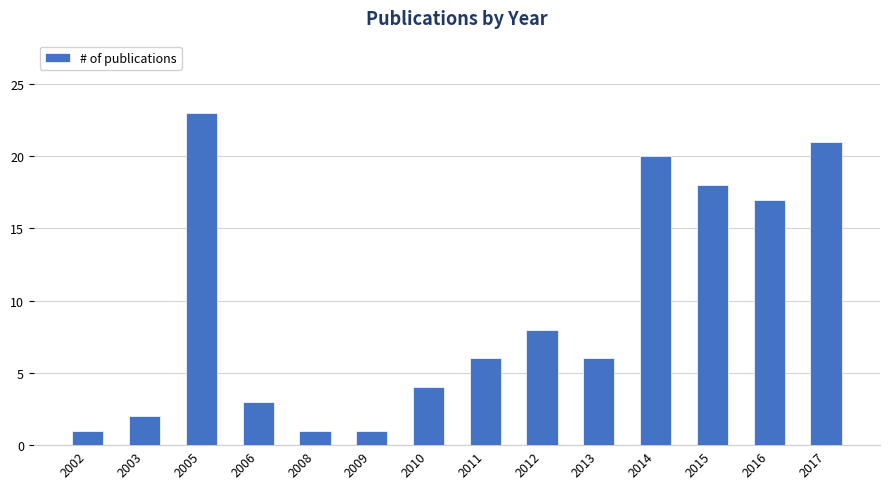

Does the chart contain any negative values?

No